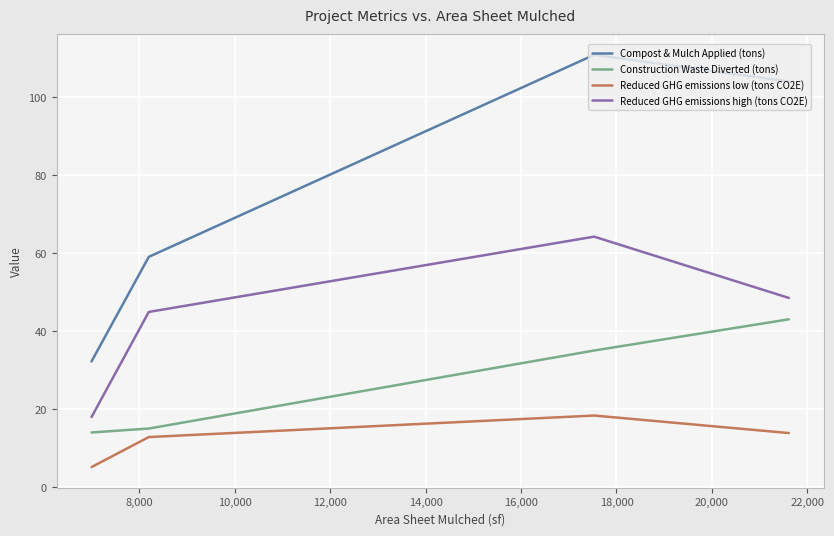

What is the maximum value shown in the chart?

110.8